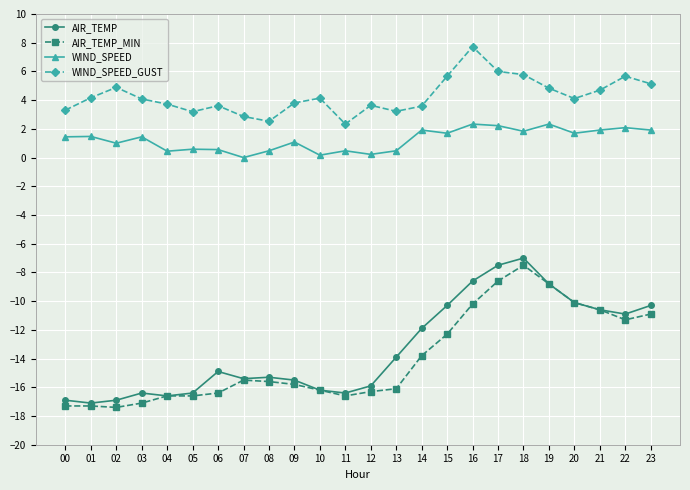

True or false: AIR_TEMP and WIND_SPEED_GUST intersect in this chart.

False